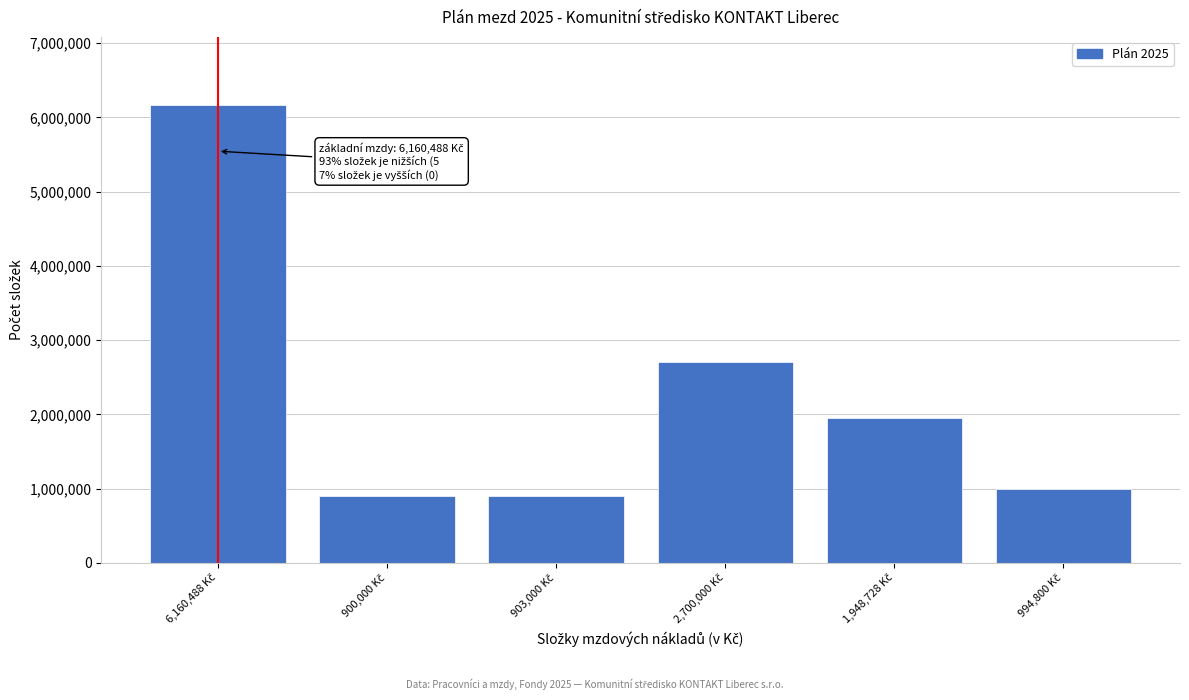

What is the average value?

2267836